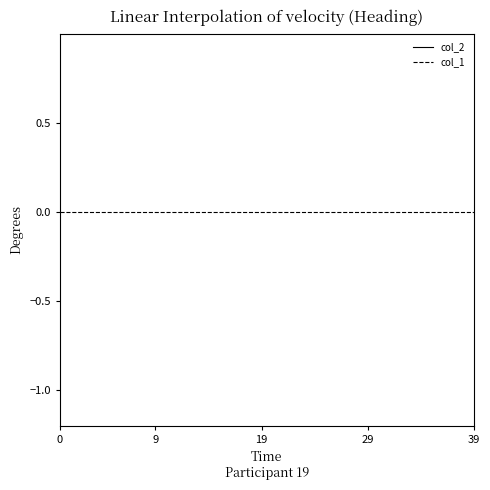

Which series has the largest range (max minus min)?

col_2